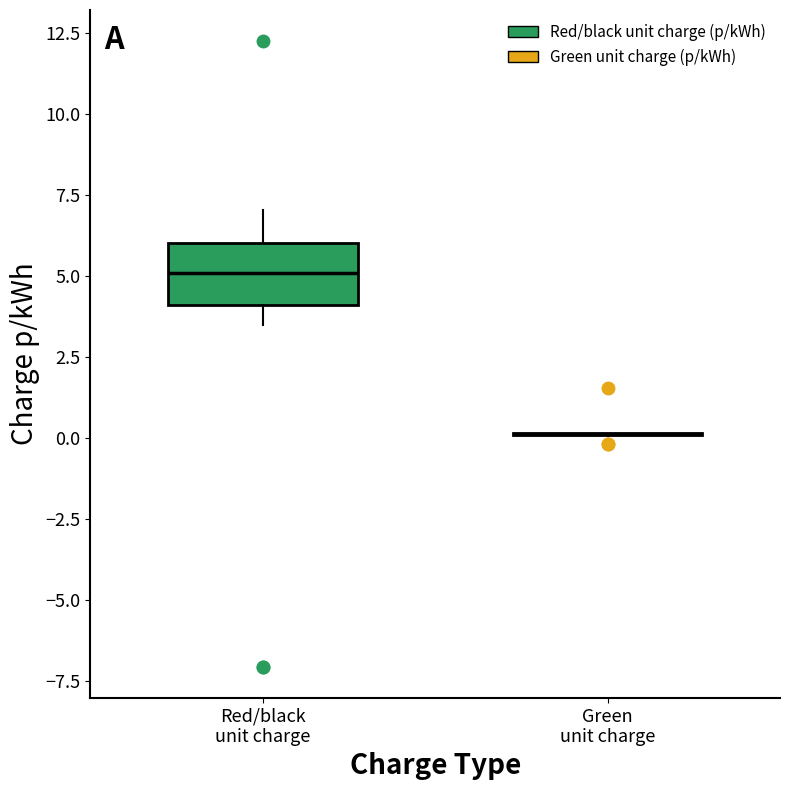

Where is the lower edge of the box for Red/black unit charge on the y-axis? The values are not printed on the chart, so give them approximately, as read against the axis.

4.0